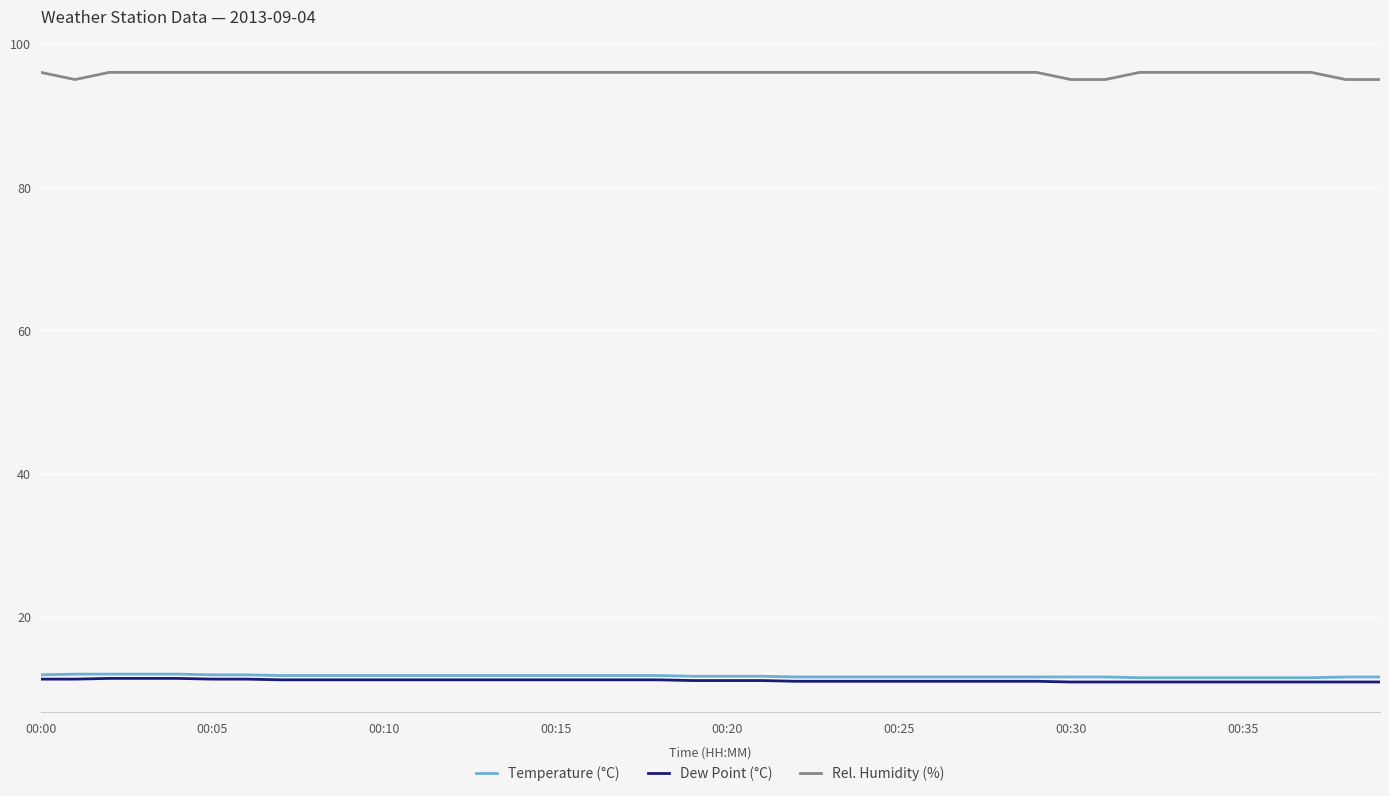

True or false: Temperature (°C) and Rel. Humidity (%) intersect in this chart.

False